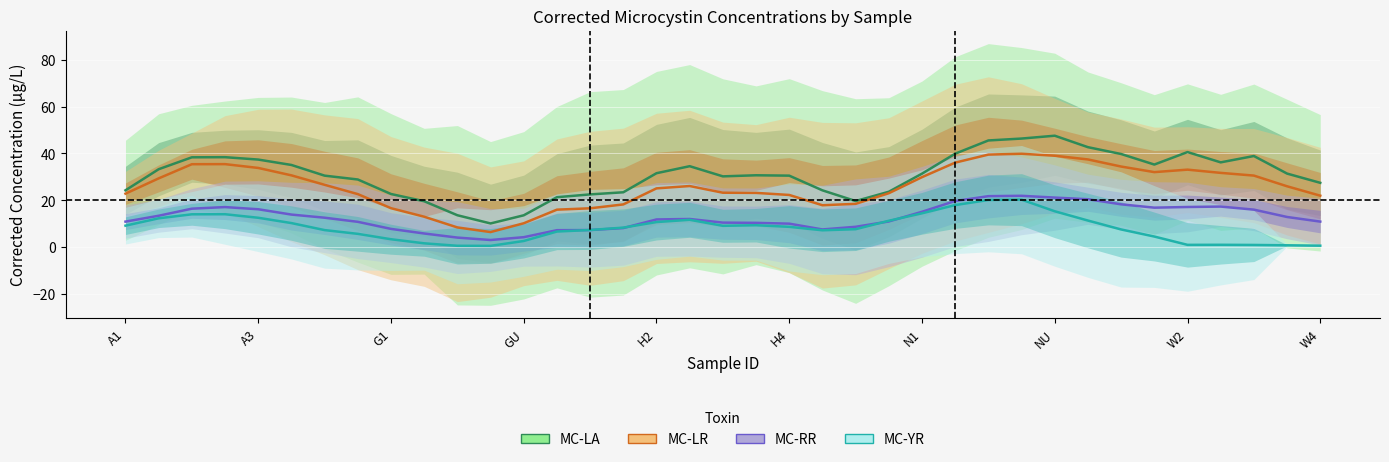

At which category is the sum across all series the highest?

27